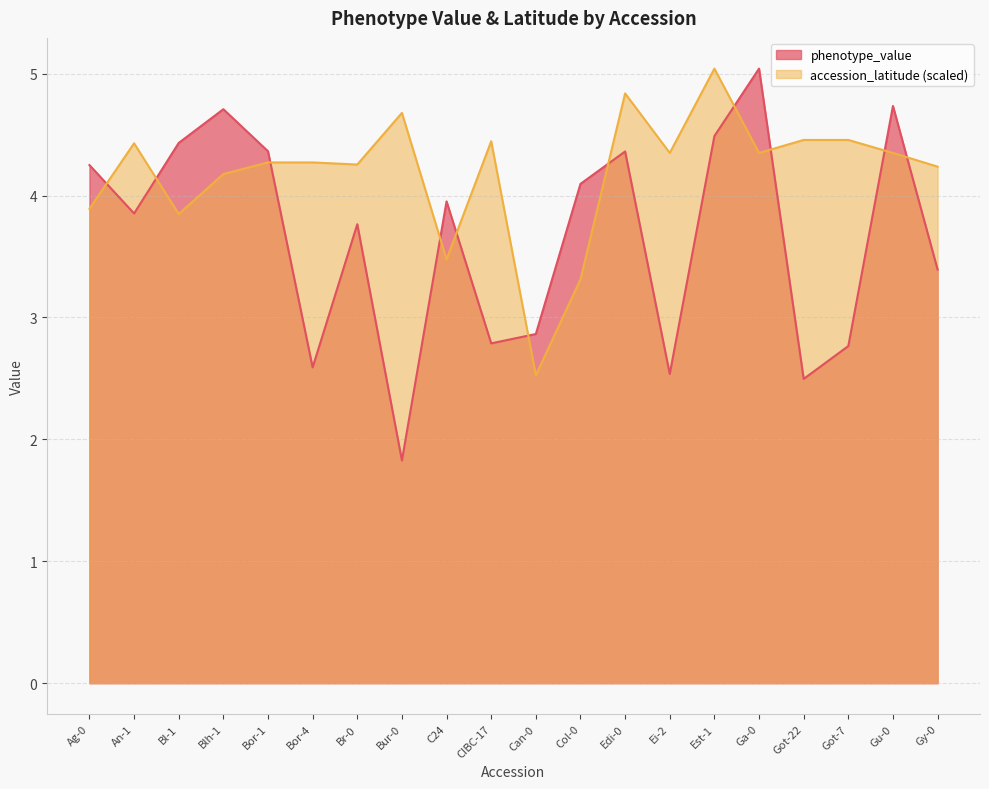

Reading left to right, extract all data points from this chart.

phenotype_value: Ag-0=4.3	An-1=3.9	Bl-1=4.4	Blh-1=4.7	Bor-1=4.4	Bor-4=2.6	Br-0=3.8	Bur-0=1.8	C24=4.0	CIBC-17=2.8	Can-0=2.9	Col-0=4.1	Edi-0=4.4	Ei-2=2.5	Est-1=4.5	Ga-0=5.0	Got-22=2.5	Got-7=2.8	Gu-0=4.7	Gy-0=3.4
accession_latitude: Ag-0=3.9	An-1=4.4	Bl-1=3.8	Blh-1=4.2	Bor-1=4.3	Bor-4=4.3	Br-0=4.3	Bur-0=4.7	C24=3.5	CIBC-17=4.4	Can-0=2.5	Col-0=3.3	Edi-0=4.8	Ei-2=4.3	Est-1=5.0	Ga-0=4.3	Got-22=4.5	Got-7=4.5	Gu-0=4.3	Gy-0=4.2